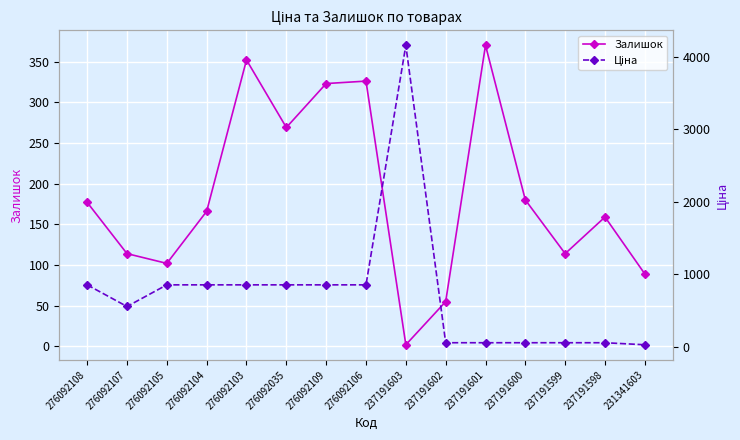

What are all the series names shown in the legend?

Залишок, Ціна